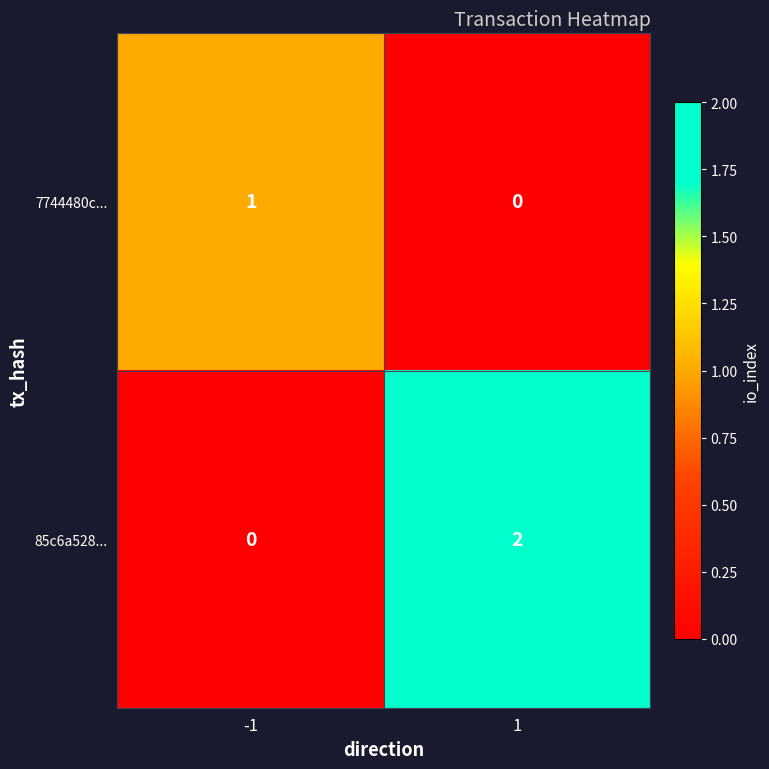

Is the value of 85c6a528... at -1 greater than the value of 7744480c... at -1?

No